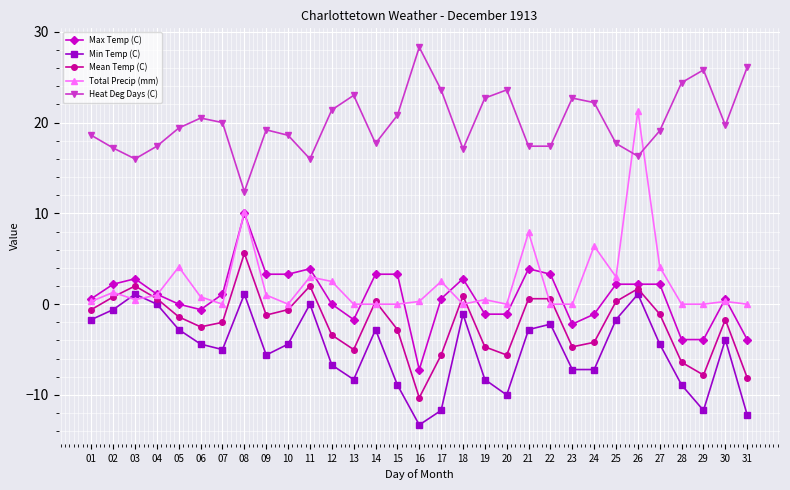

At how many categories does at least one series exceed 8?

31